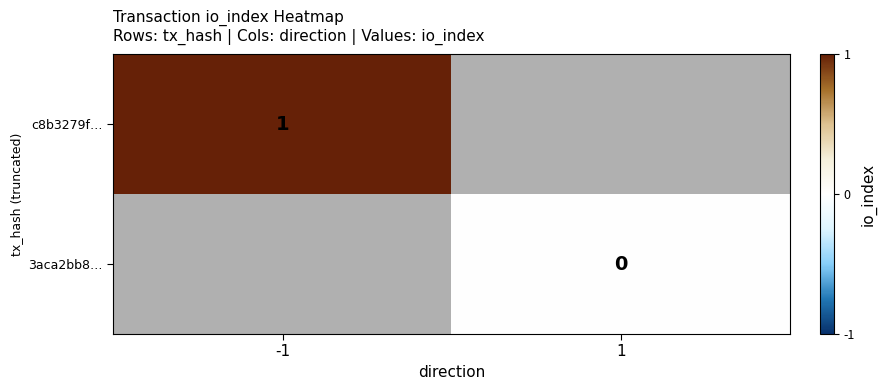

Is the value of 3aca2bb8… at 1 greater than the value of c8b3279f… at -1?

No